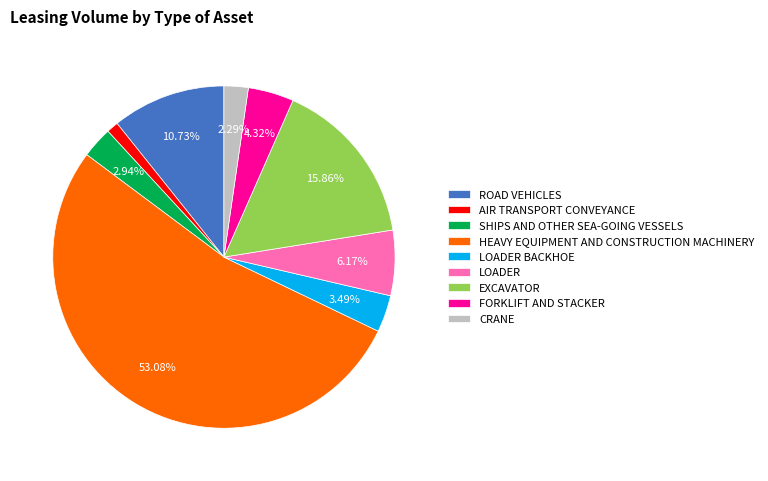

Which slice is the largest?

HEAVY EQUIPMENT AND CONSTRUCTION MACHINERY